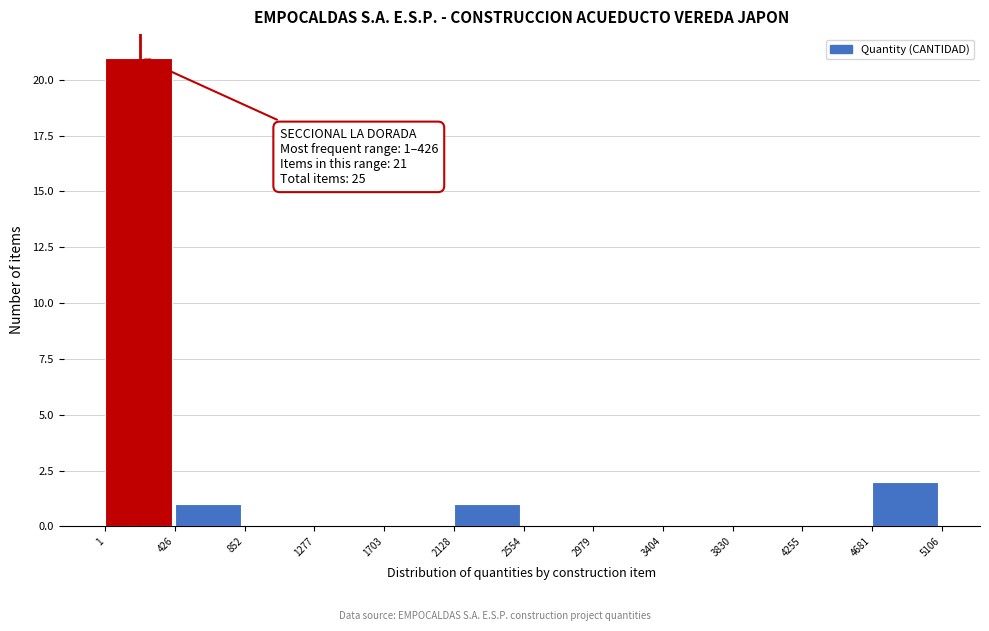

Over which range of the x-axis is the bar tallest?

1 to 426